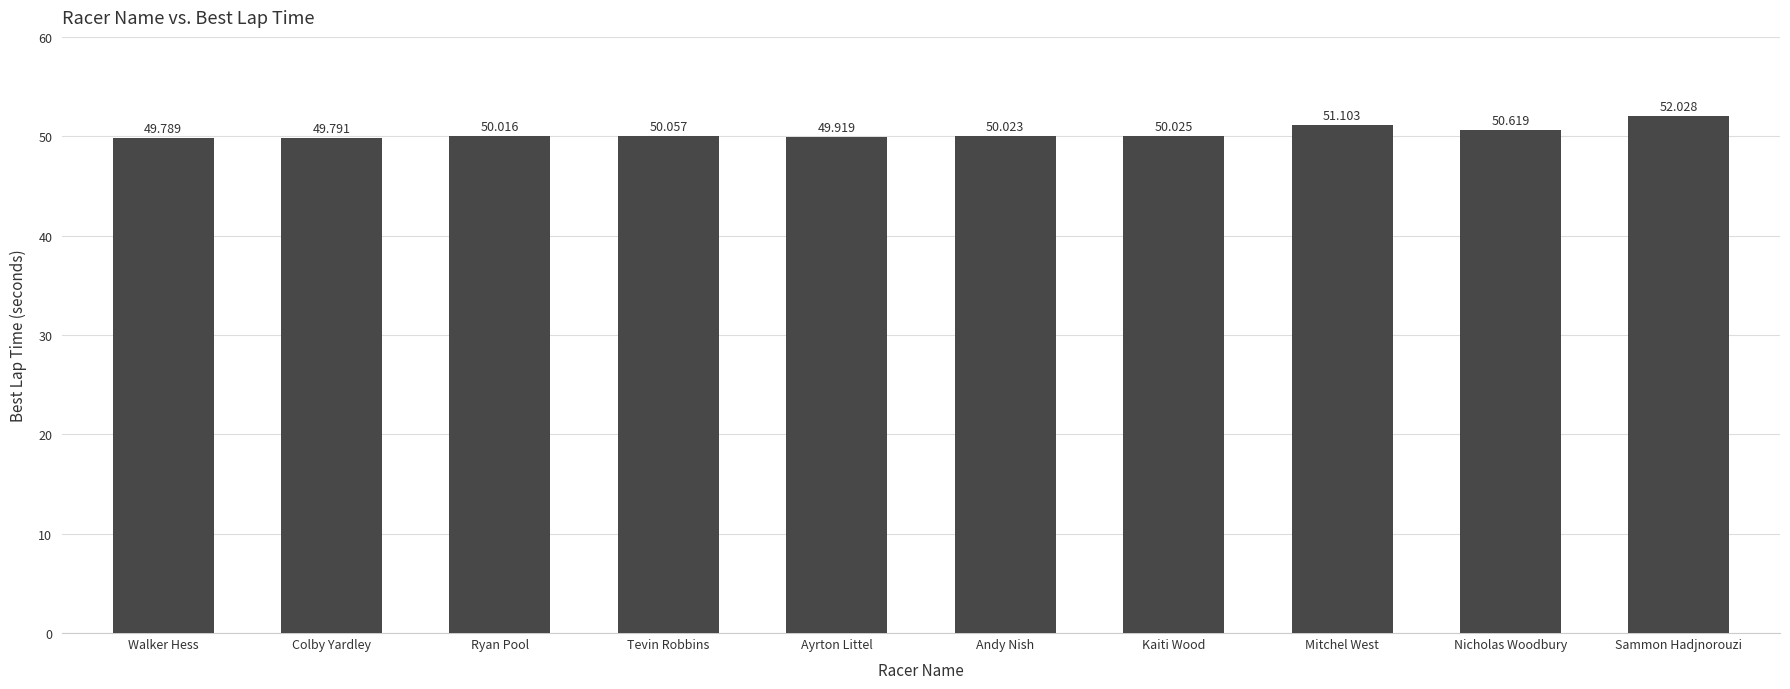

Reading right to left, what are all the values shown in this chart?

Sammon Hadjnorouzi=52.0	Nicholas Woodbury=50.6	Mitchel West=51.1	Kaiti Wood=50.0	Andy Nish=50.0	Ayrton Littel=49.9	Tevin Robbins=50.1	Ryan Pool=50.0	Colby Yardley=49.8	Walker Hess=49.8